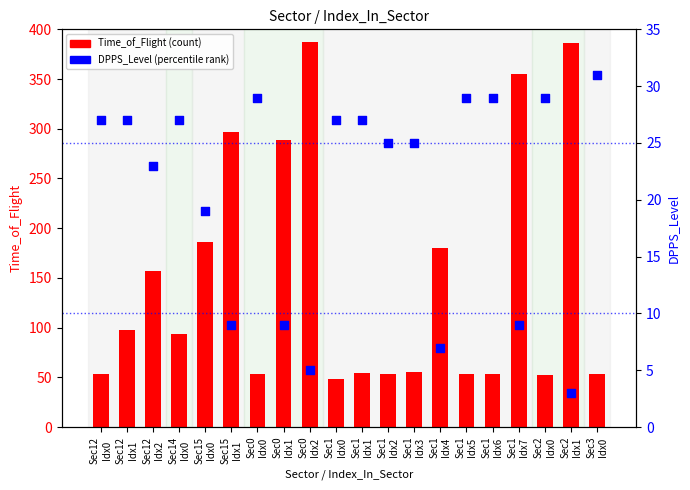

Which series reaches the minimum Y coordinate?

DPPS_Level